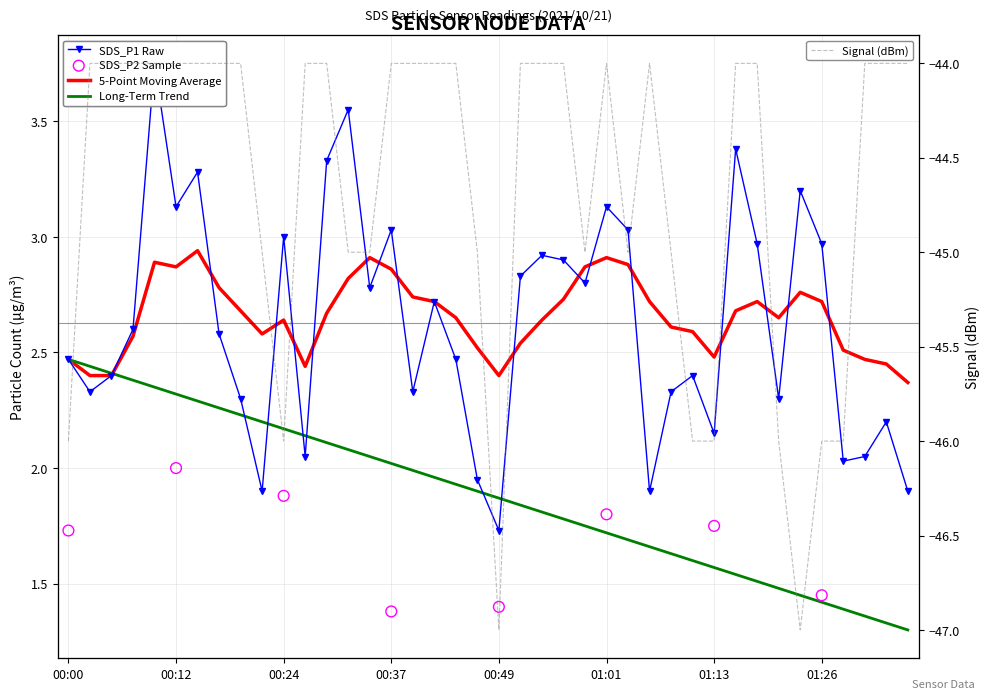

Which series has the largest total across all categories?

SDS_P1_mavg